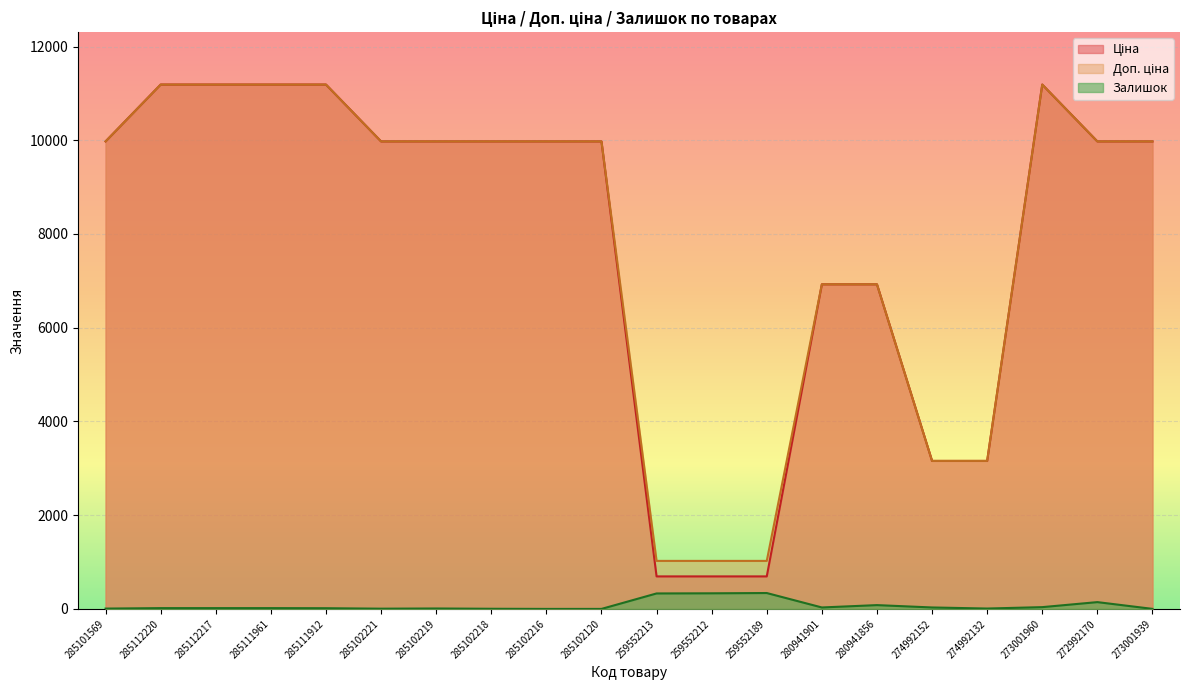

At 272992170, list the series in order from largest to smallest.

Ціна, Доп. ціна, Залишок